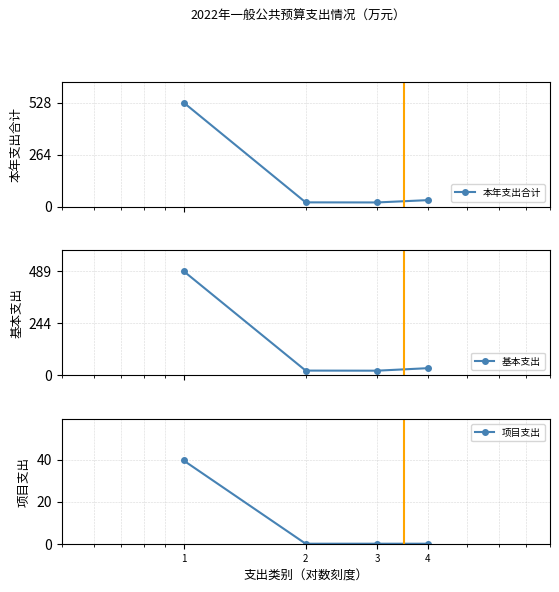

What are all the series names shown in the legend?

本年支出合计, 基本支出, 项目支出